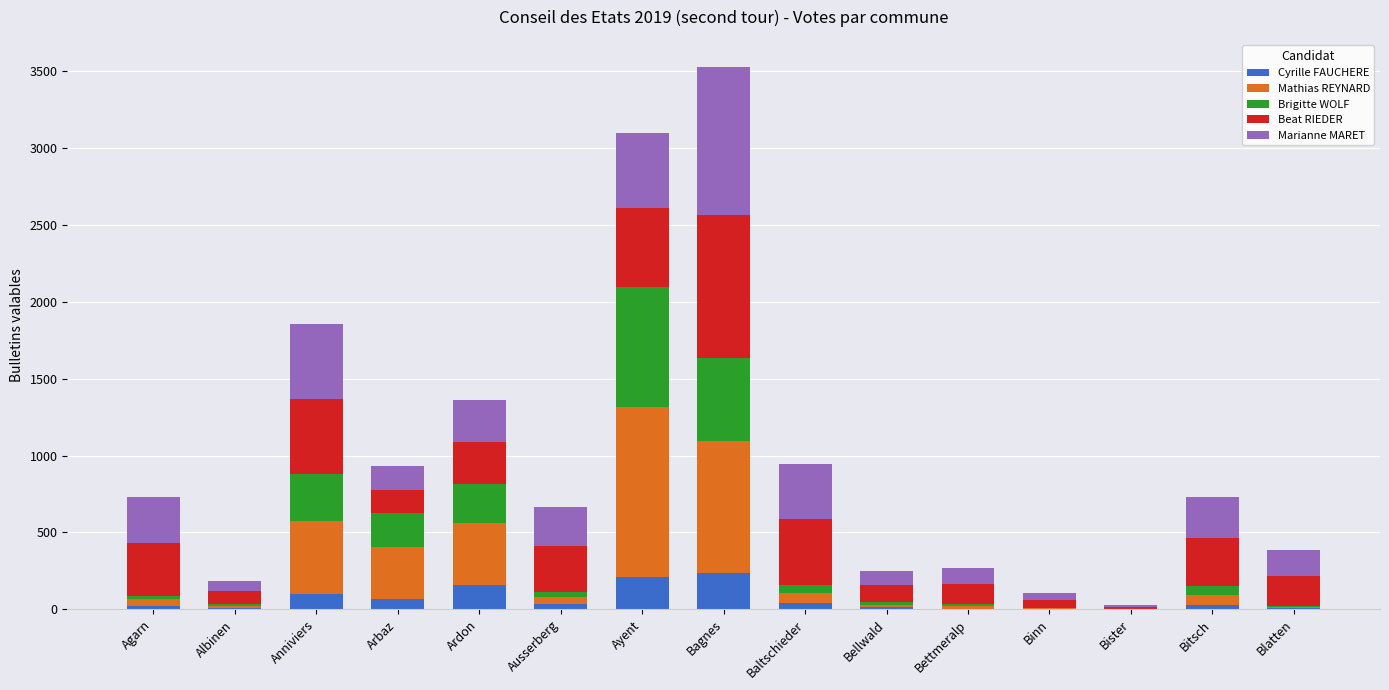

At which category is the sum across all series the highest?

Bagnes